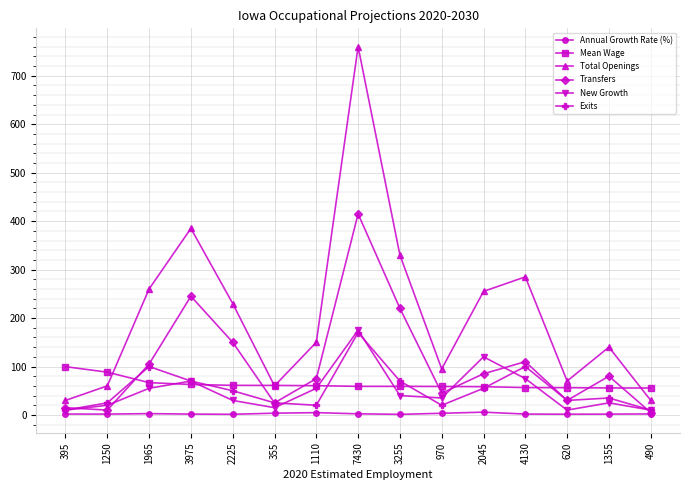

True or false: Transfers and Total Openings cross at least once.

False